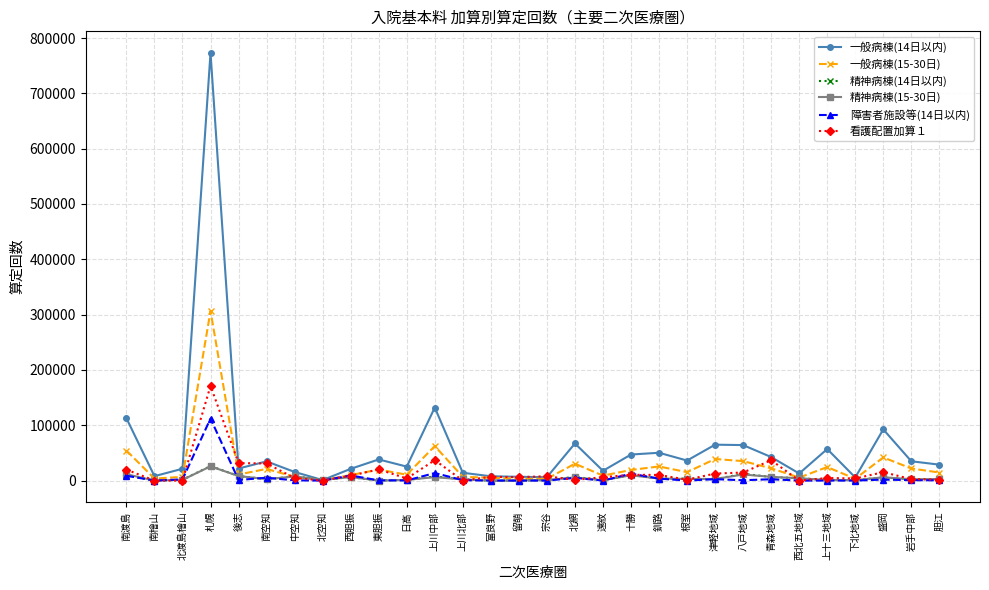

What is the label of the 5th point from the right?

上十三地域